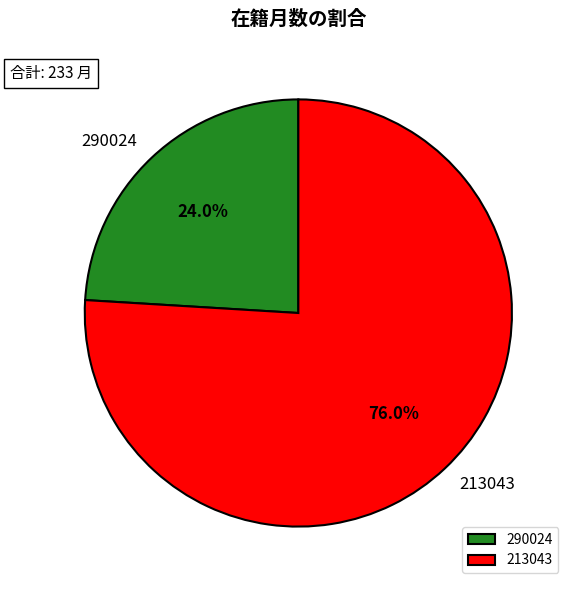

Is 290024 the majority of the pie?

No